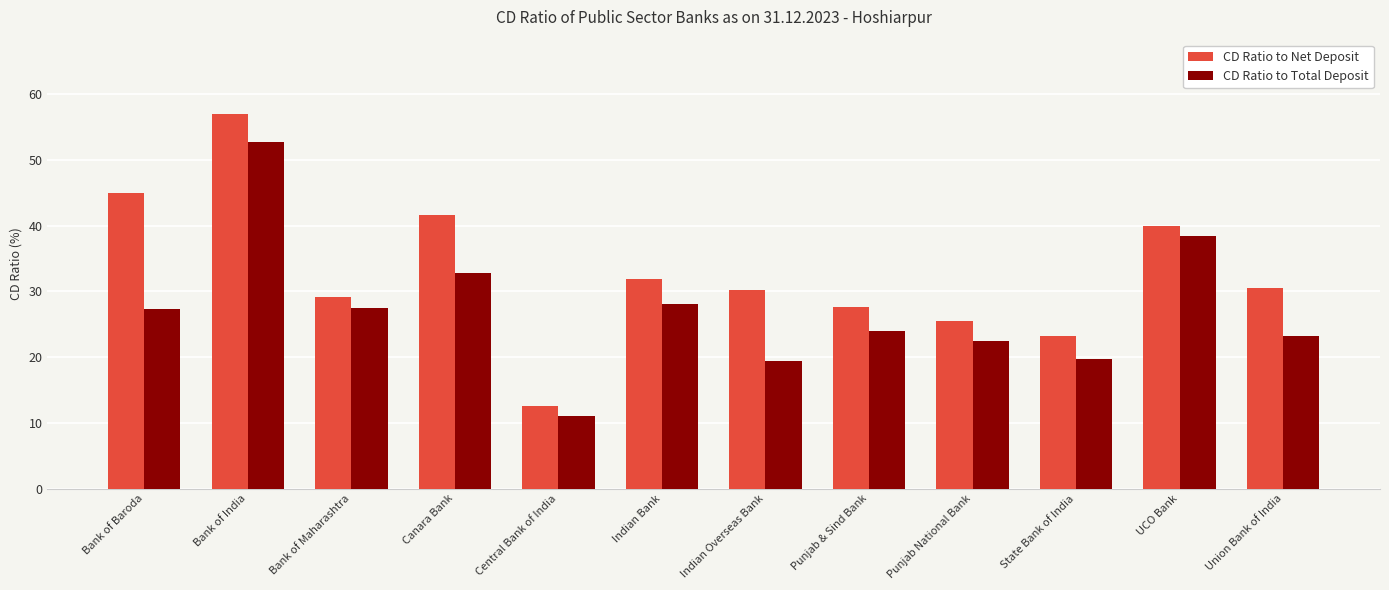

Which series has the largest total across all categories?

CD Ratio to Net Deposit